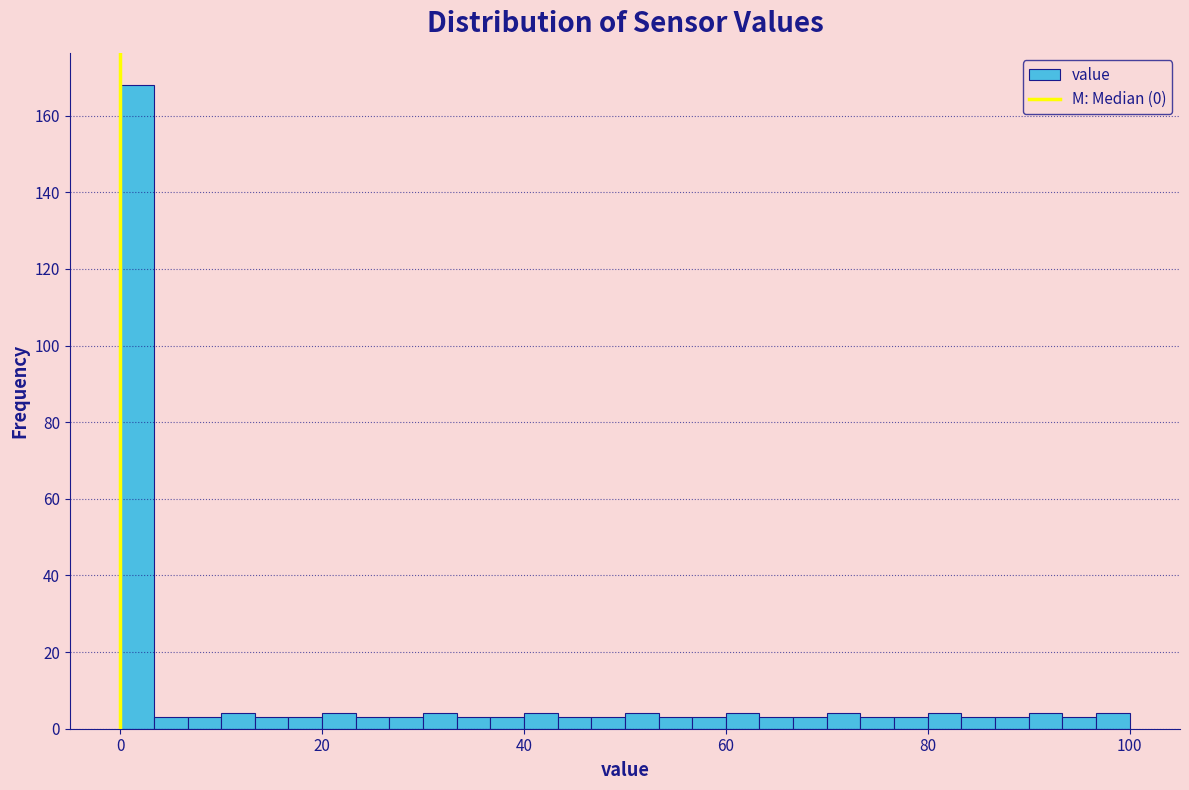

Around what value on the x-axis is the tallest bar? Give the approximate position of its centre, as read against the axis.

2